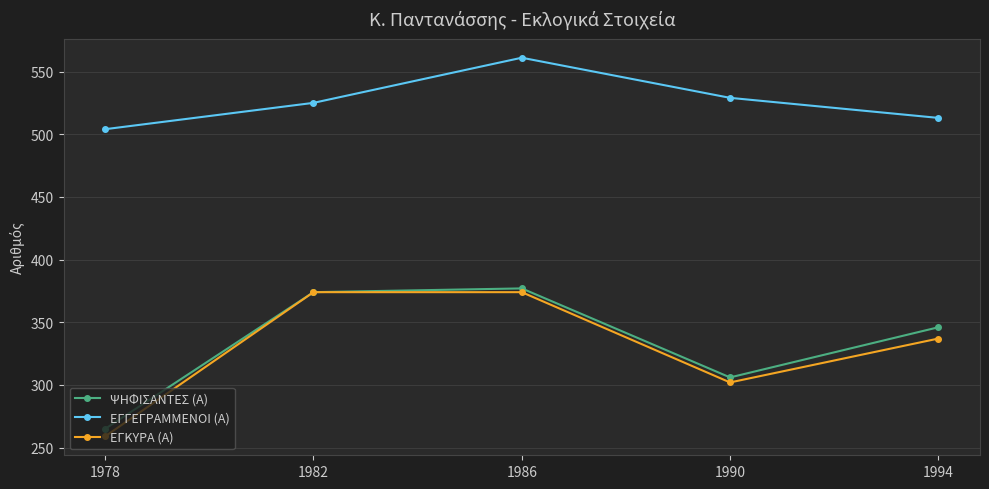

True or false: ΕΓΓΕΓΡΑΜΜΕΝΟΙ (Α) has more than 1 points higher than both neighbors.

False